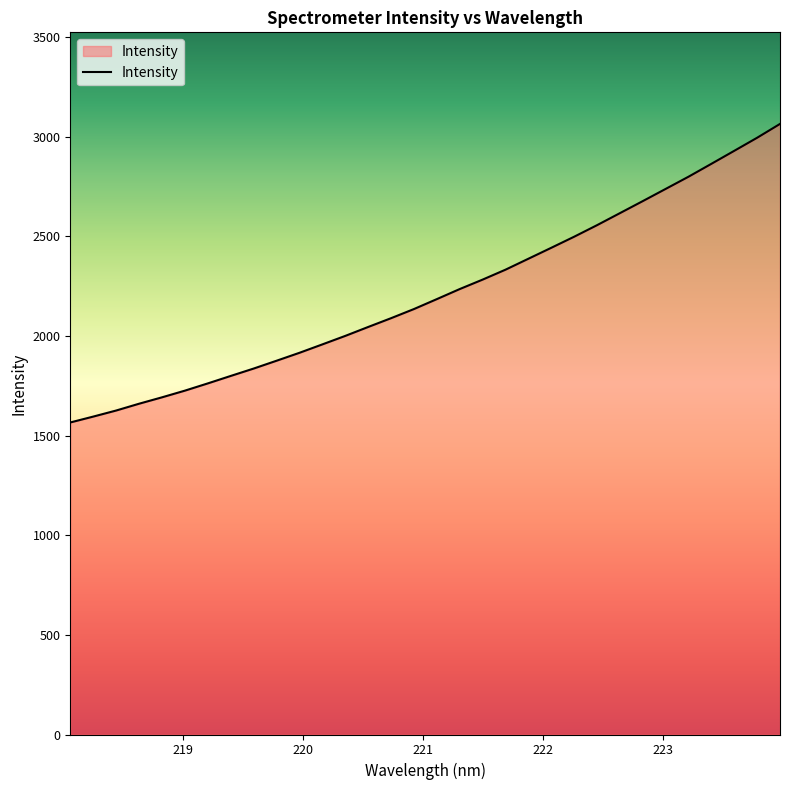

What is the maximum value shown in the chart?

3063.7